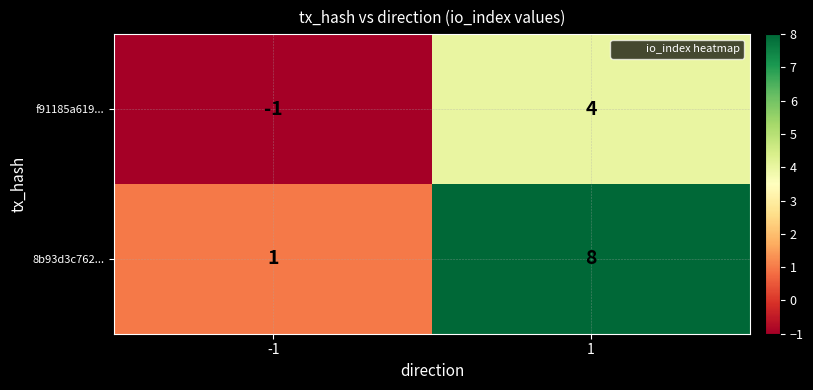

How many data points in 8b93d3c762... are less than 8?

1